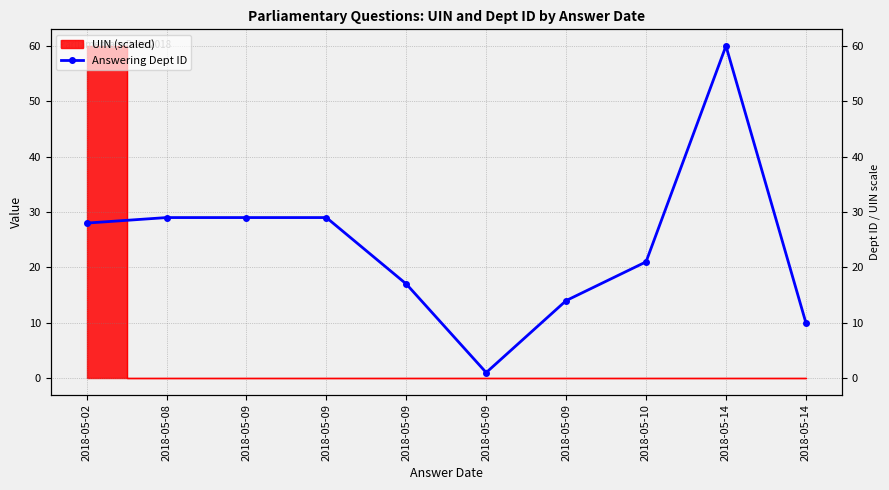

Does the chart have visible grid lines?

Yes